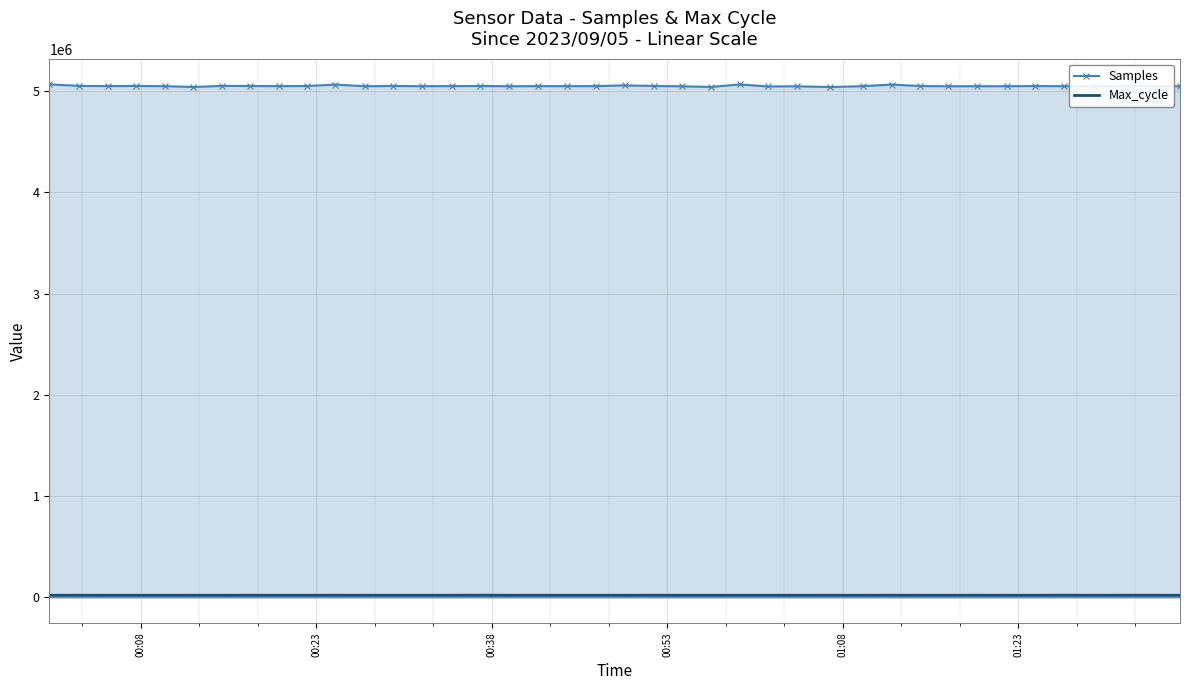

Which series has the largest range (max minus min)?

Samples